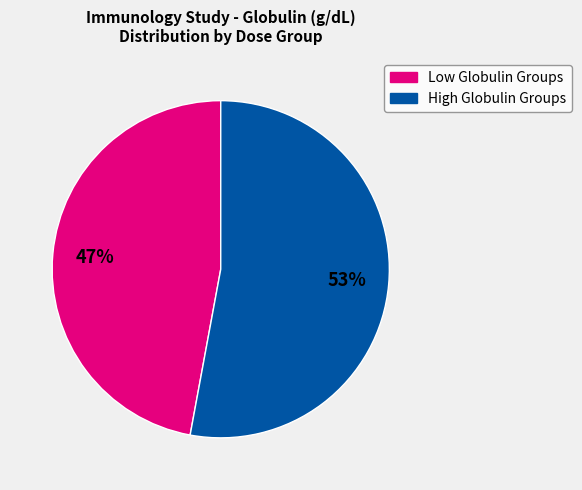

Does any single category account for the majority?

Yes